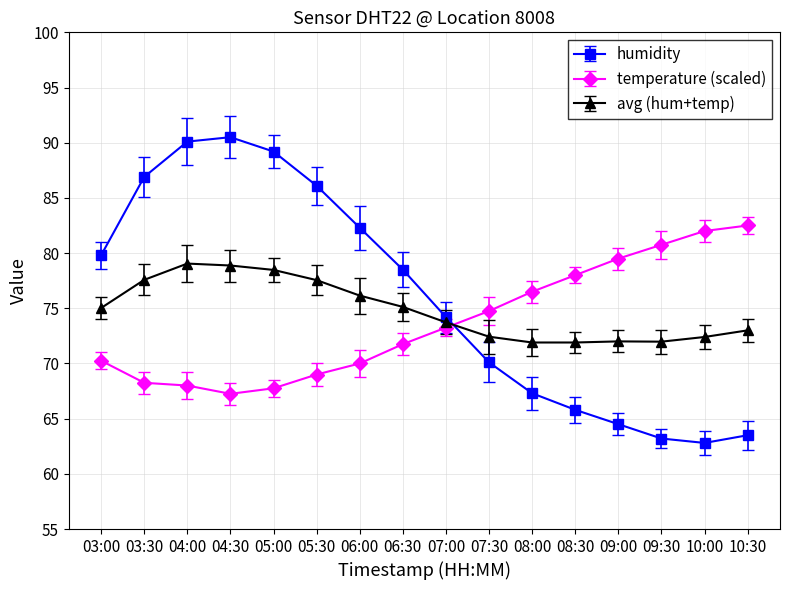

Where is humidity nearest to the value 76?

07:00